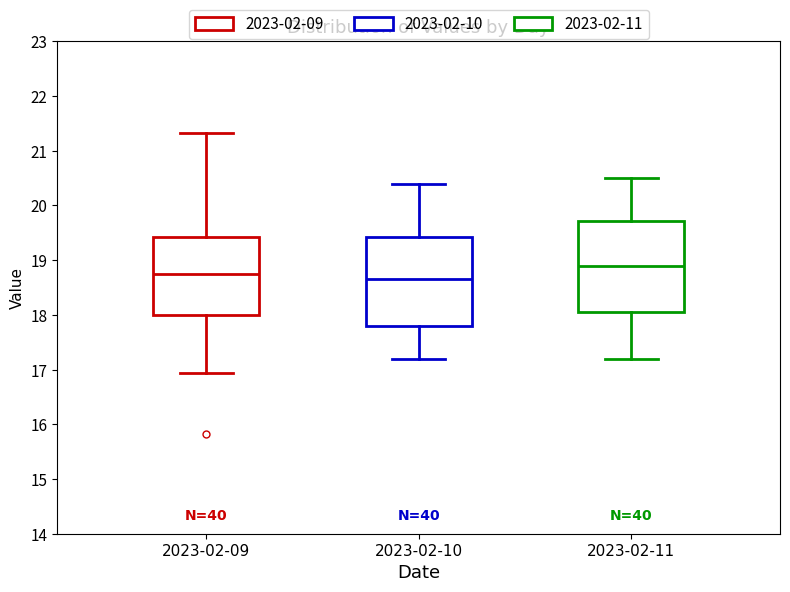

Reading left to right, transcribe this box plot: for each box, give where its median line is, the range the box spans, and where its two whiskers end, as read against the y-axis. The values are not printed on the chart, so give them approximately, as read against the axis.

2023-02-09: median 18.8, box 18.0 to 19.4, whiskers 16.9 to 21.3
2023-02-10: median 18.7, box 17.8 to 19.4, whiskers 17.2 to 20.4
2023-02-11: median 18.9, box 18.1 to 19.7, whiskers 17.2 to 20.5